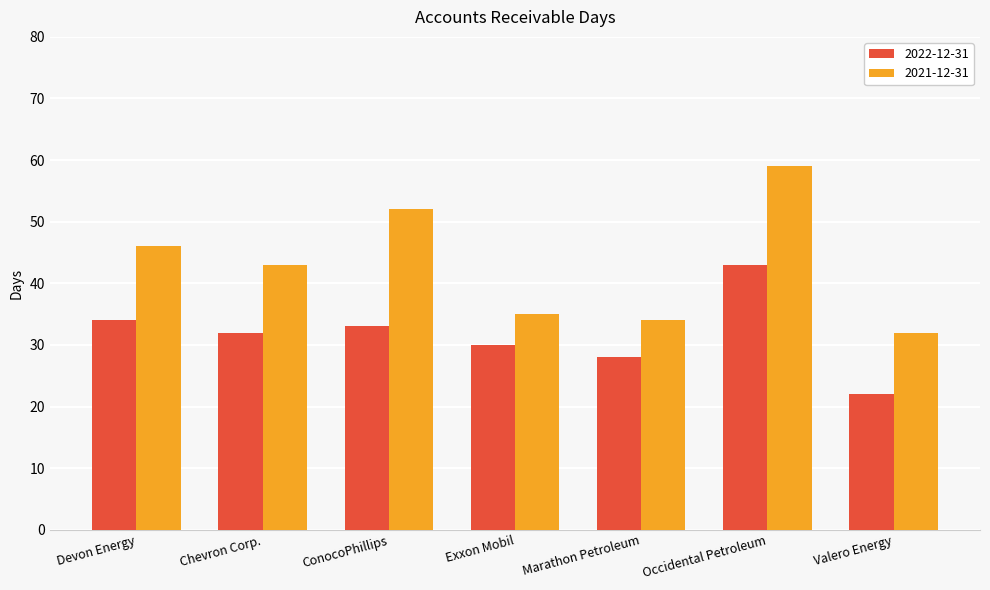

What is the maximum value shown in the chart?

59